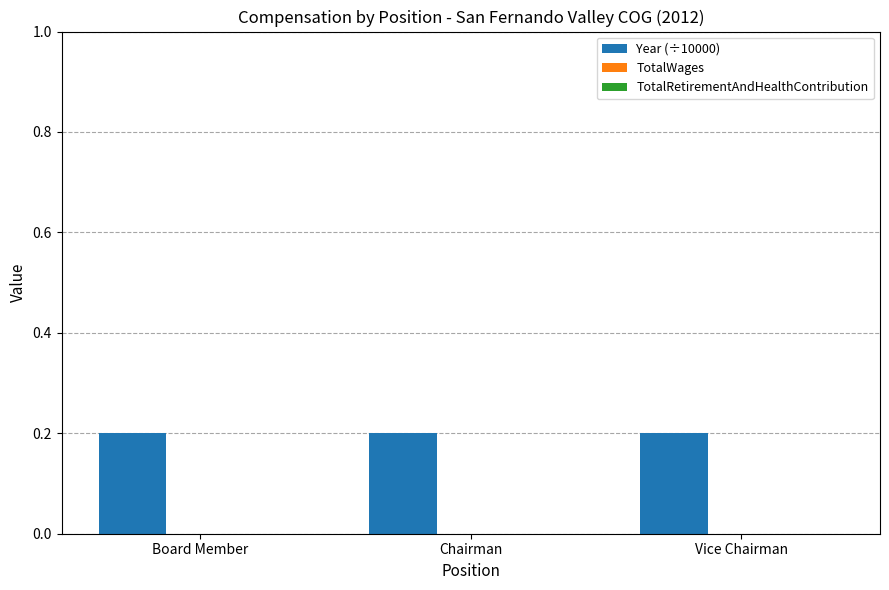

At which label does TotalWages reach its peak?

Board Member